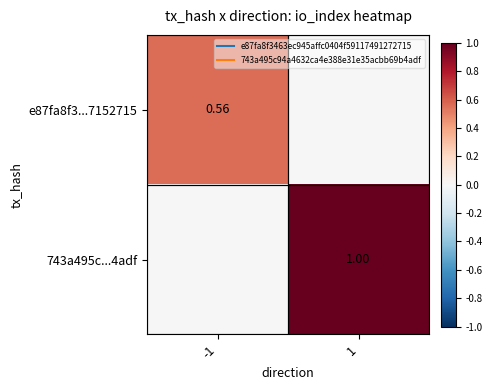

The e87fa8f3...7152715 series shows 0.6 at -1. True or false?

True